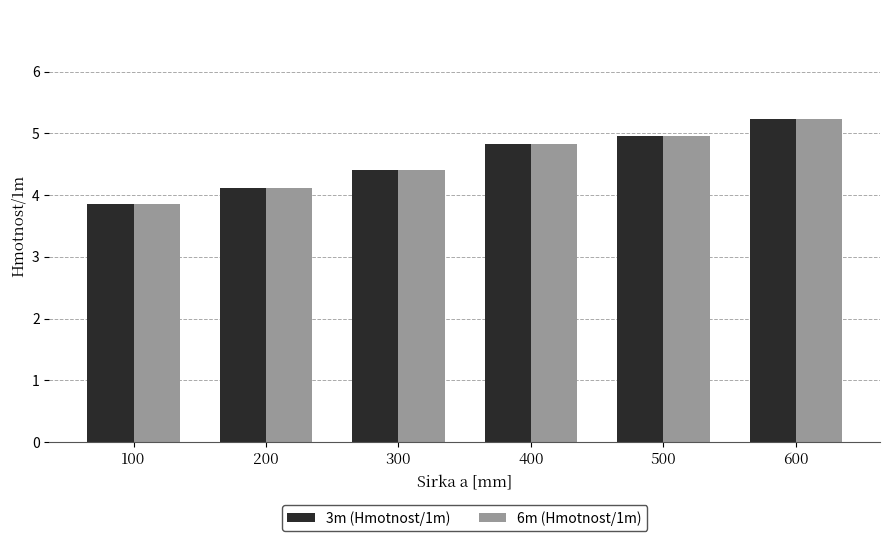

Count the number of data series in this chart.

2